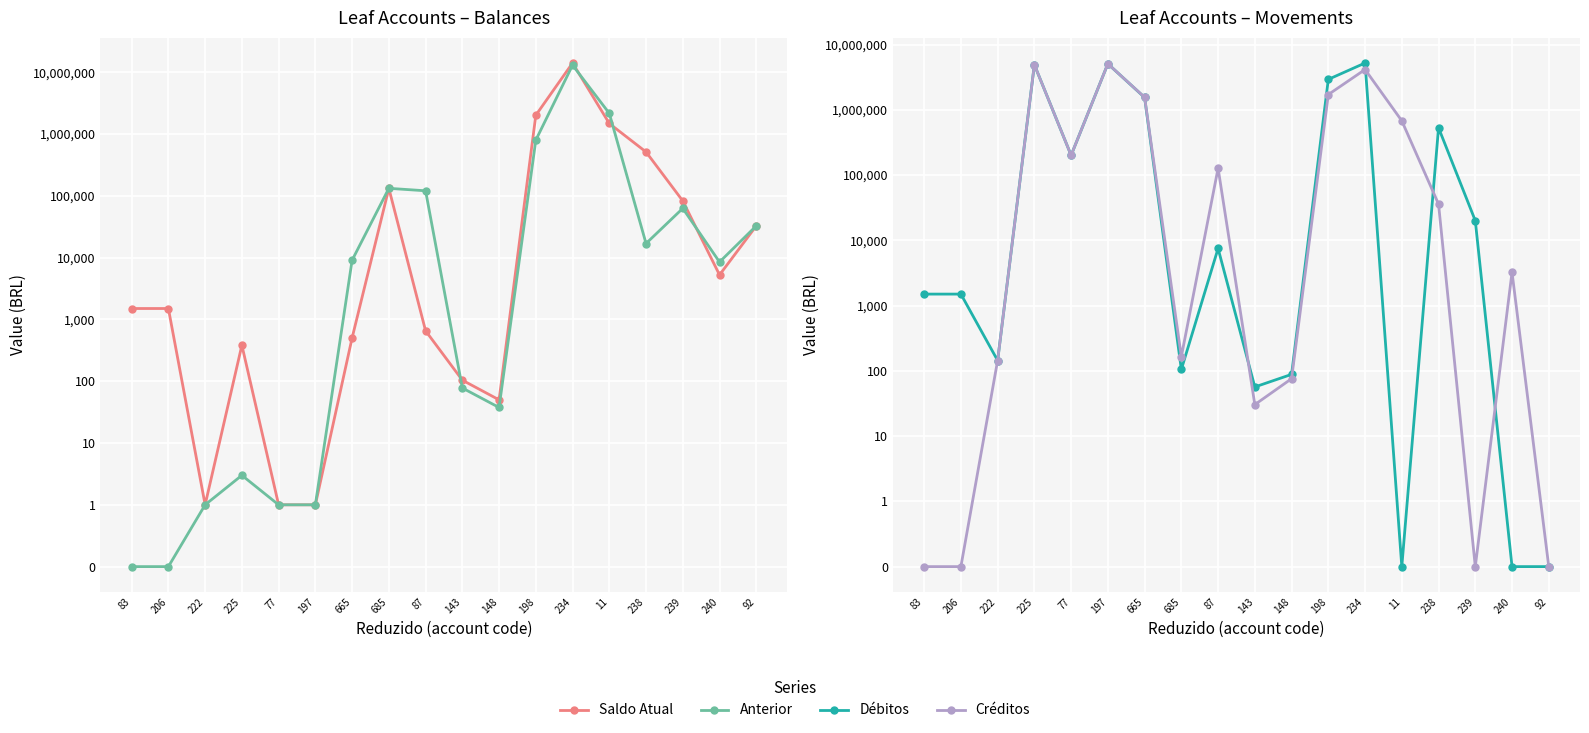

What is the value of the Débitos point at the 6th from the left?

5076572.7